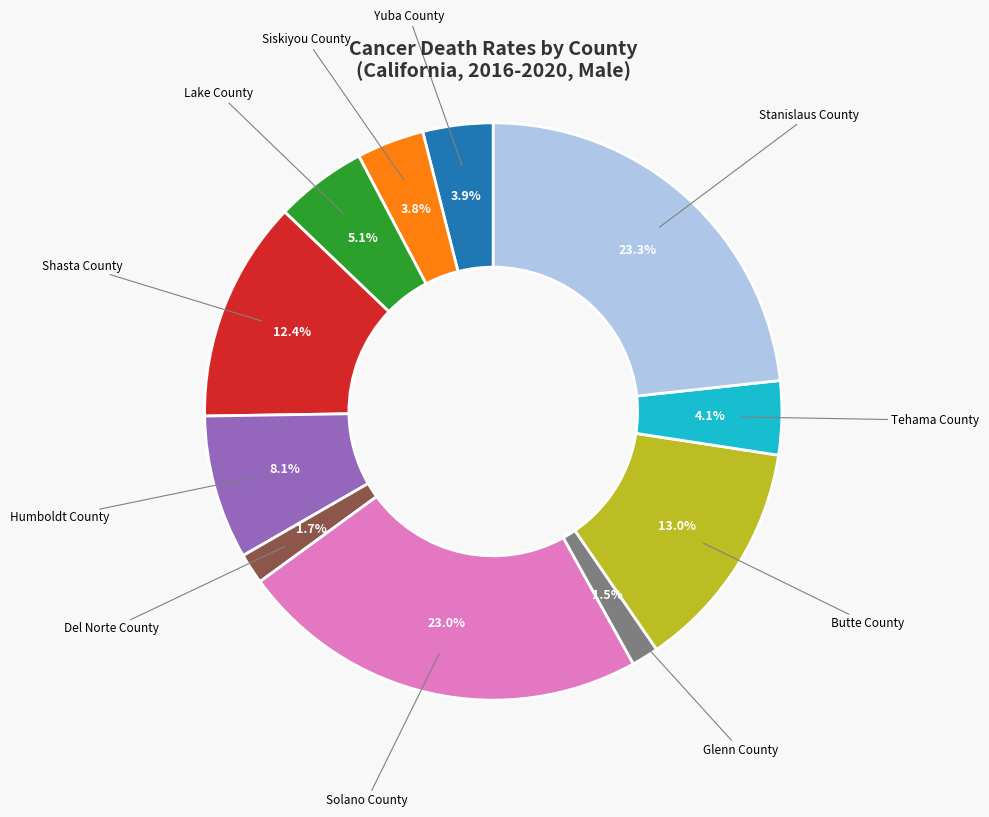

Approximately how many times larger is the value at Lake County compared to Stanislaus County?

0.2